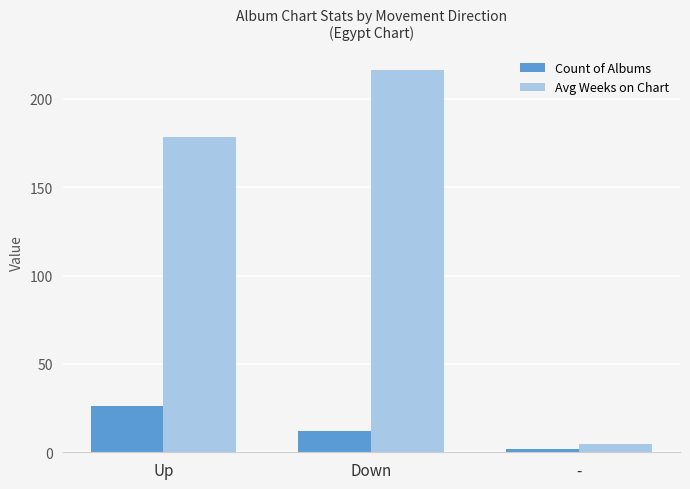

What is the value of the Count of Albums bar at the 3rd from the left?

2.0